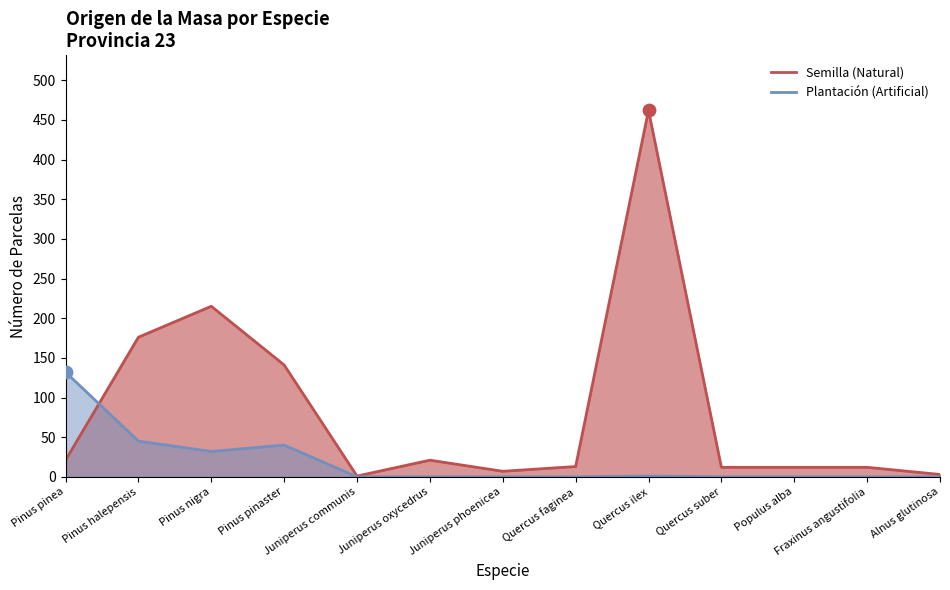

Which series has the largest total across all categories?

Semilla (Natural)